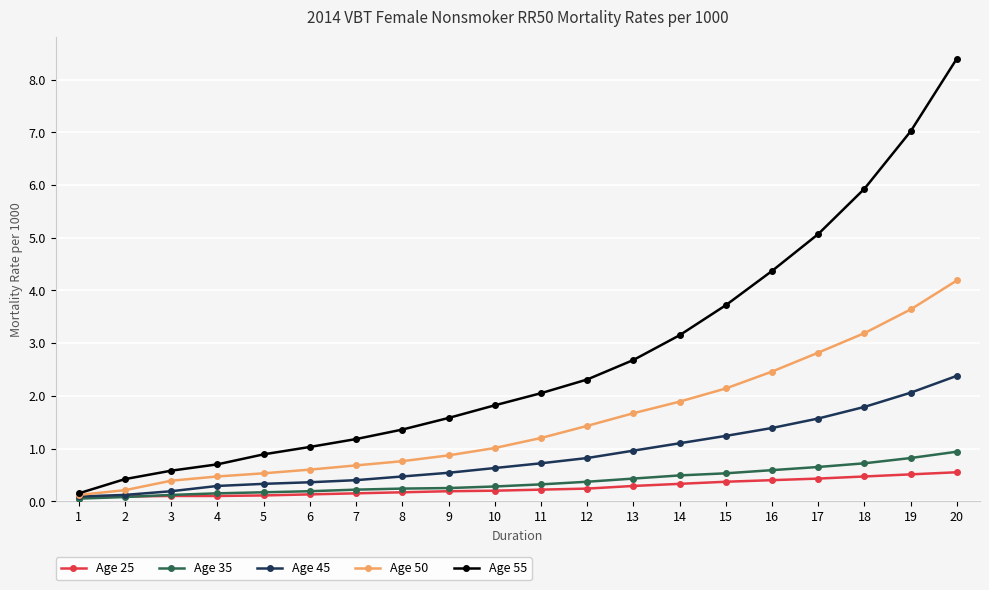

Is it true that Age 50 equals 0.2 at 2?

True